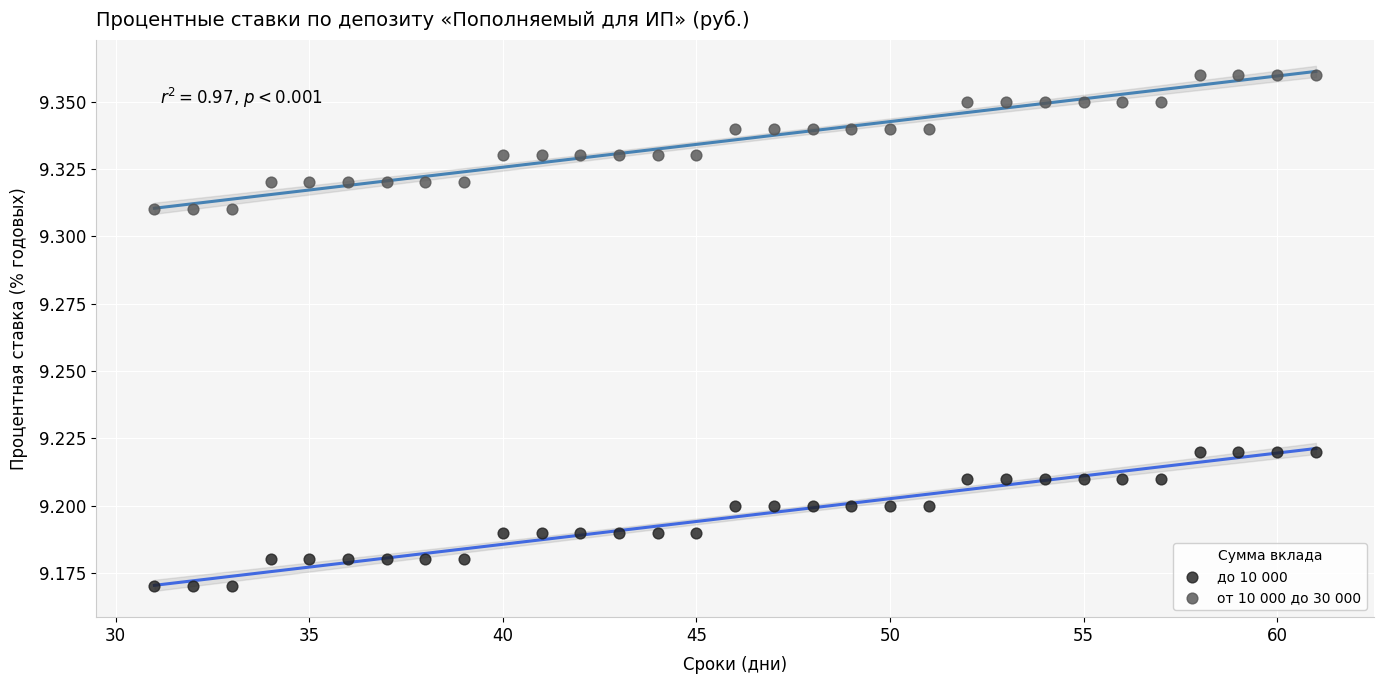

Which series reaches the maximum Y coordinate?

от 10 000 до 30 000